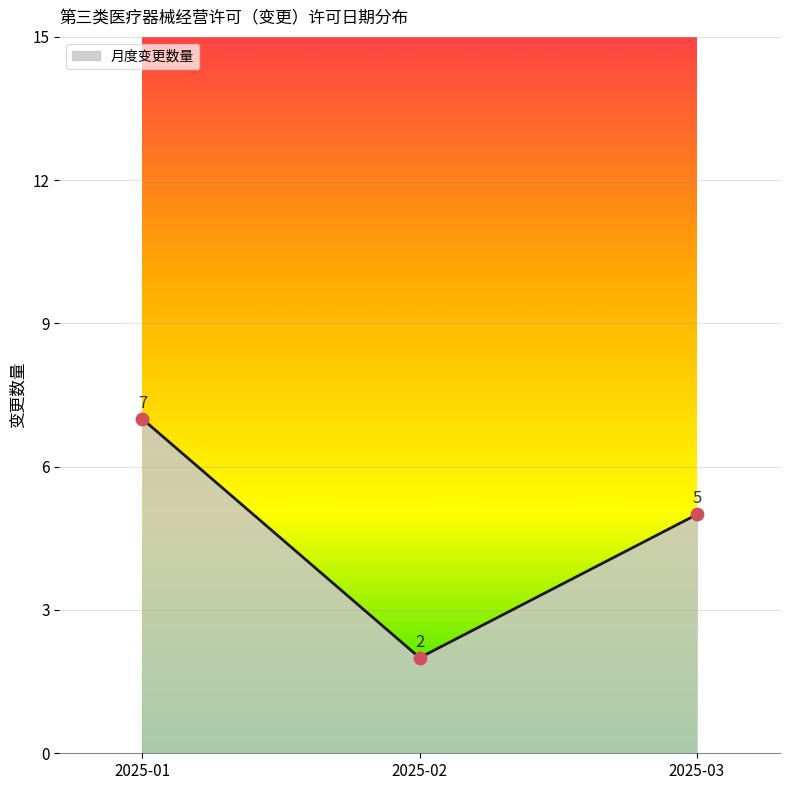

Which has a higher value, 2025-02 or 2025-03?

2025-03